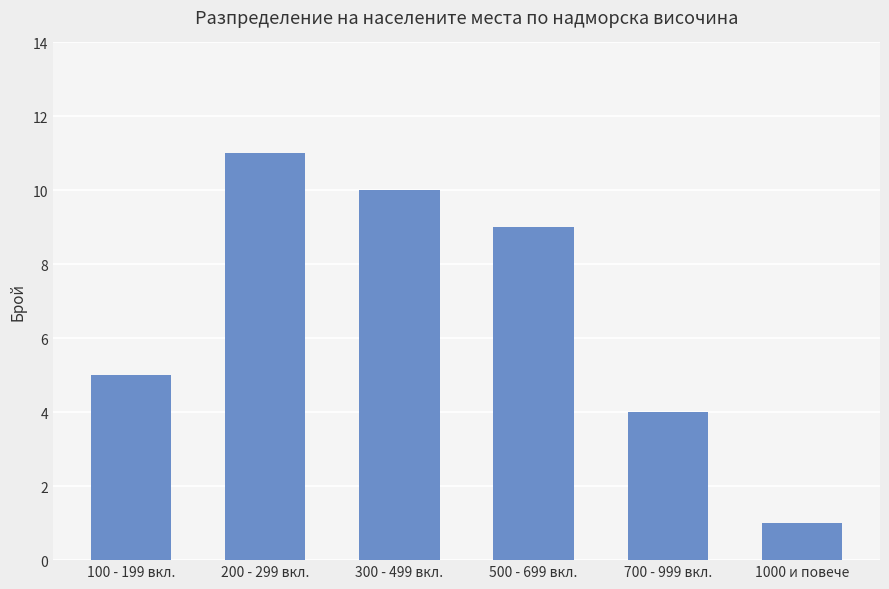

What is the sum of all values?

40